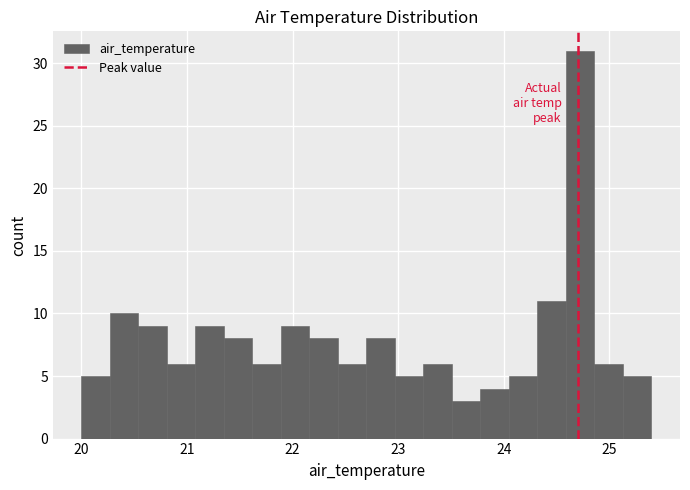

Read against the x-axis, roughly where is the centre of the tallest bar?

24.7